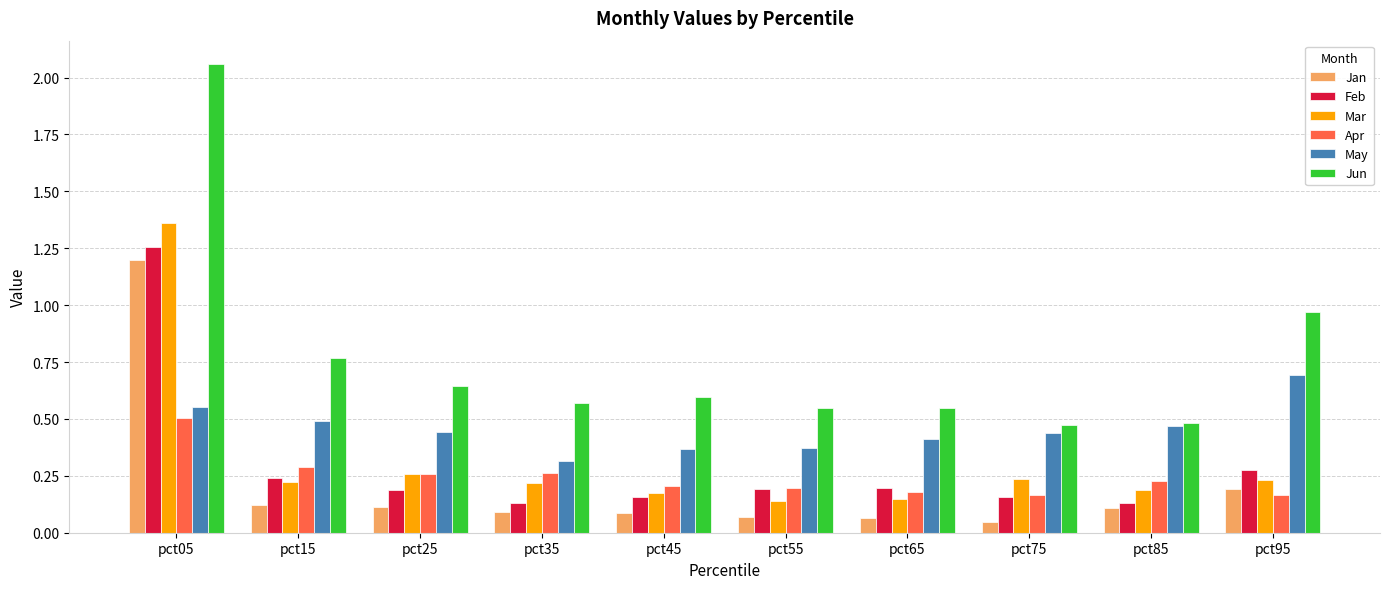

The May series shows 0.4 at pct65. True or false?

True